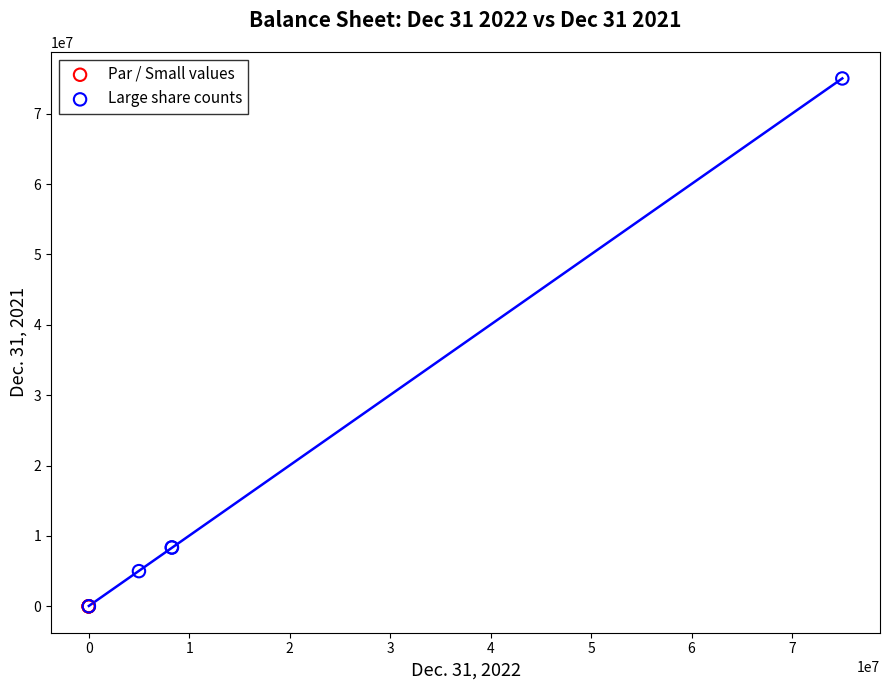

Which series contains the highest Y value?

Large share counts